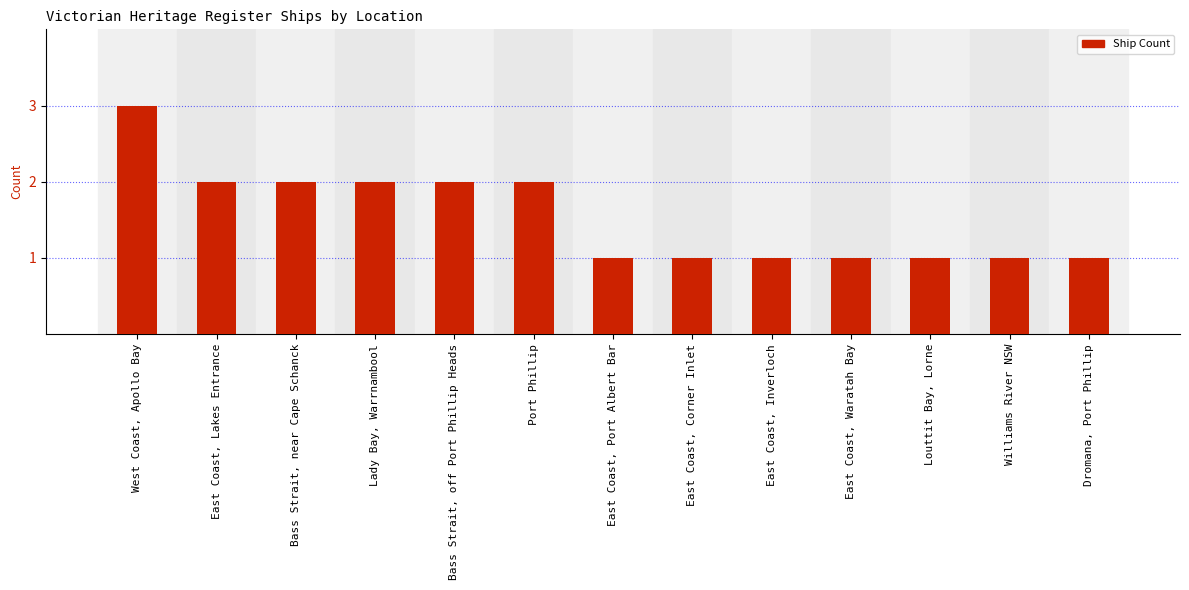

What is the ratio of the value at Dromana, Port Phillip to the value at East Coast, Inverloch?

1.0